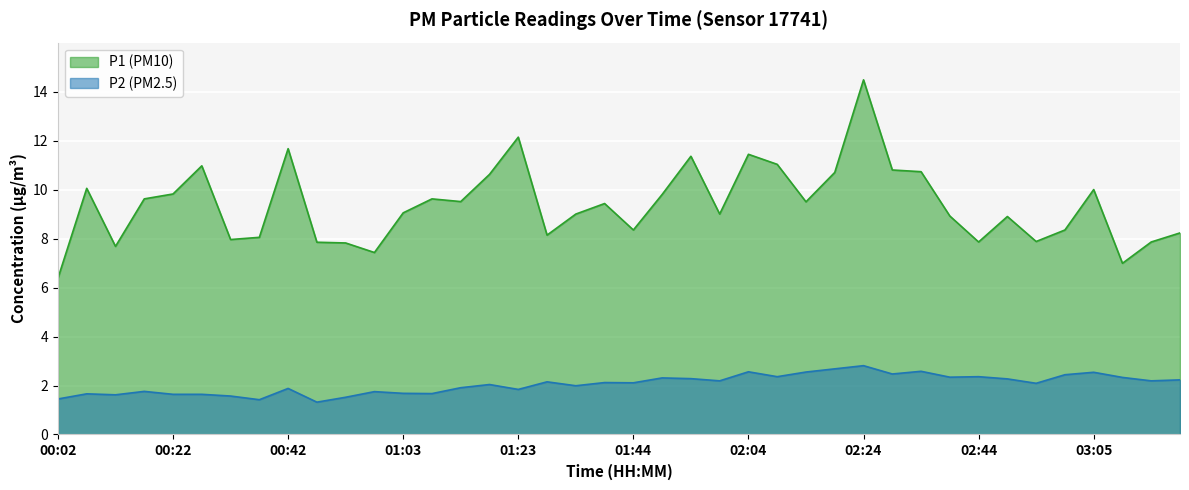

At which category is the sum across all series the highest?

02:24